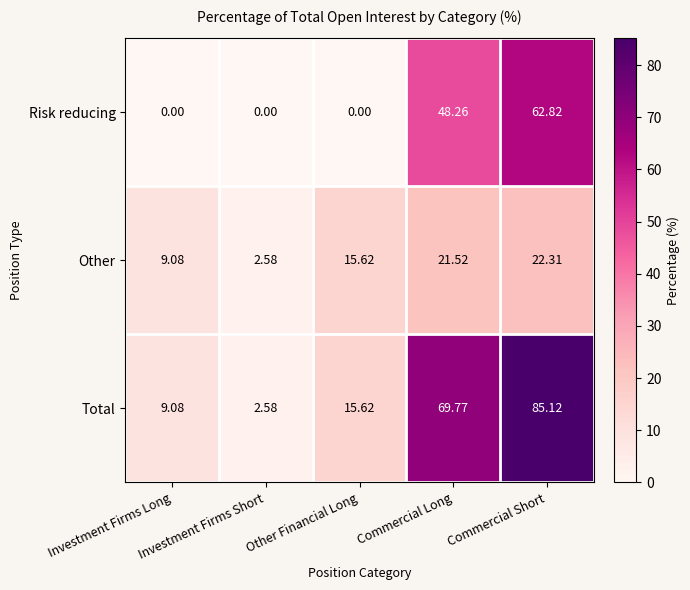

How many distinct data groups are displayed?

3